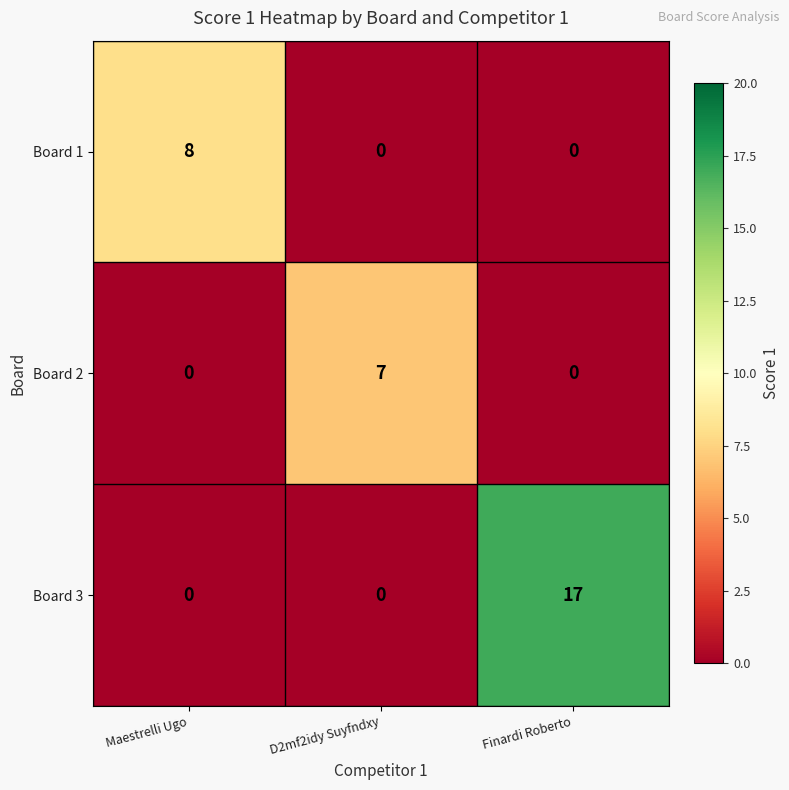

What is the maximum value shown in the chart?

17